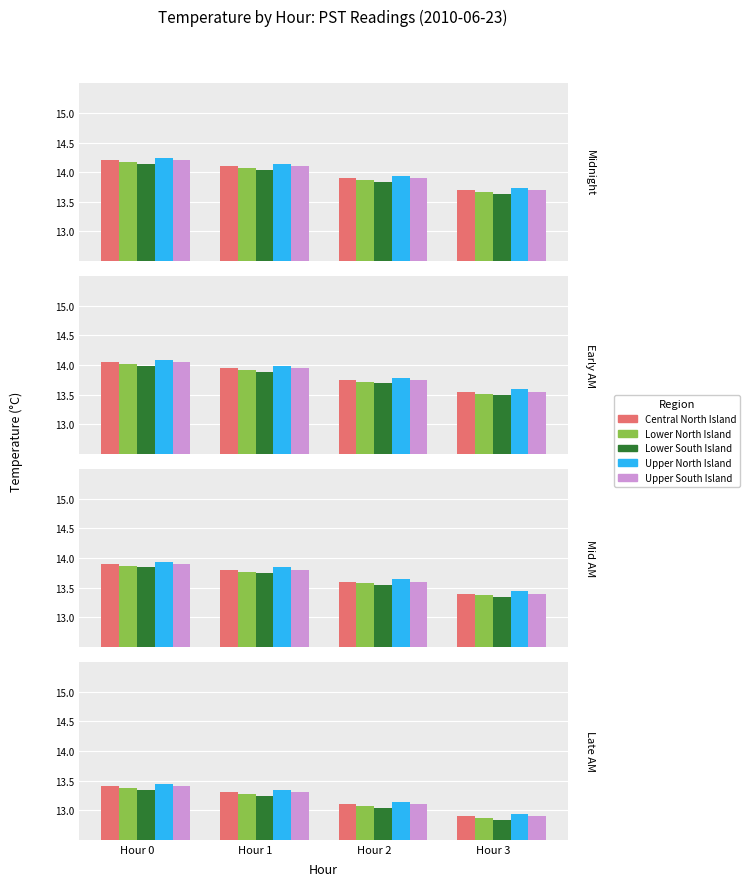

What is the spread (max minus min) of values at Hour 0?

0.1